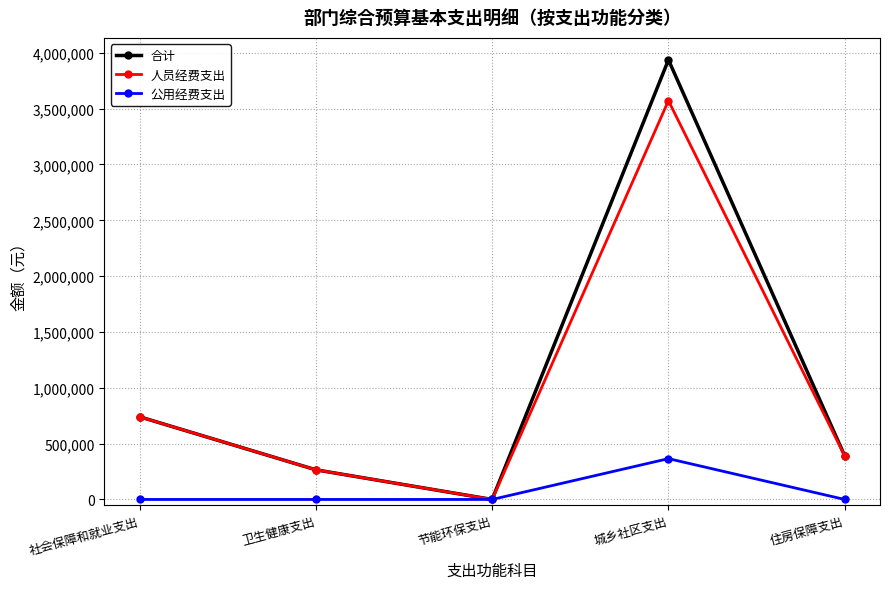

What is the sum of all 人员经费支出 values?

4967093